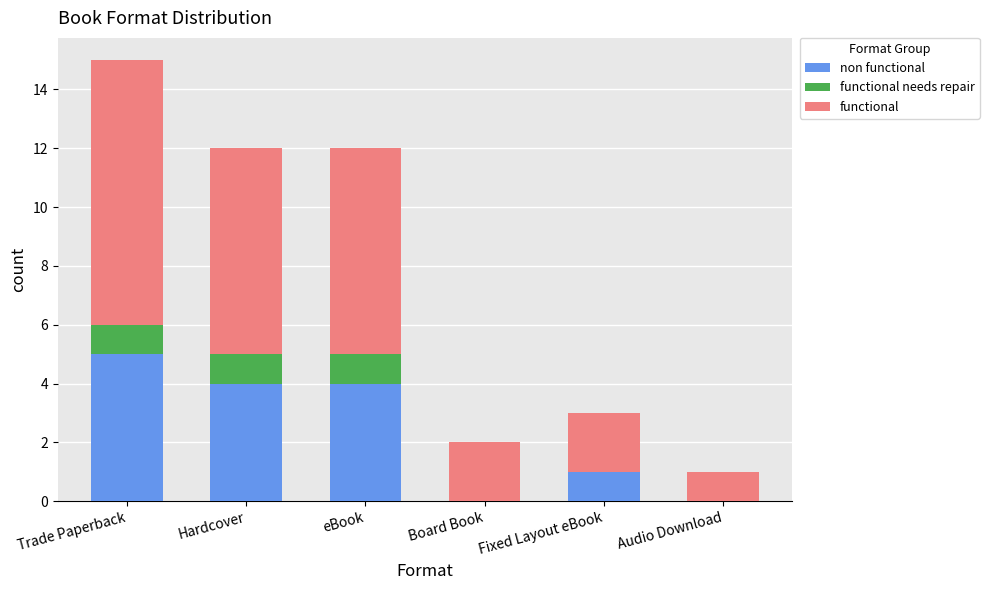

At which category is the sum across all series the highest?

Trade Paperback